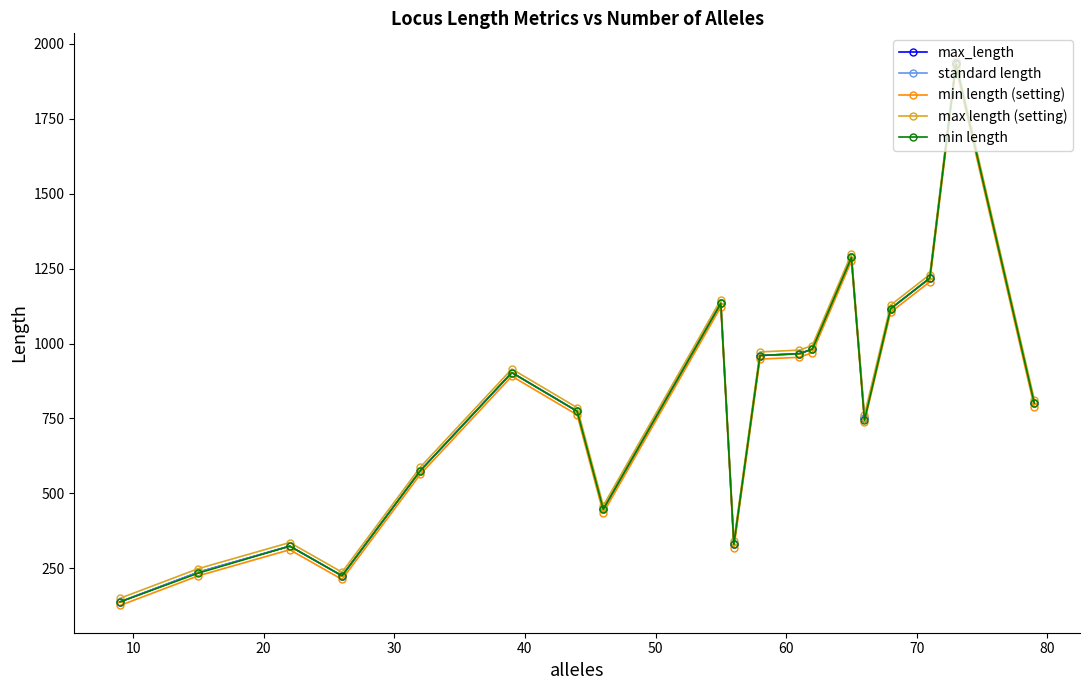

Which series has the widest spread of values?

max_length